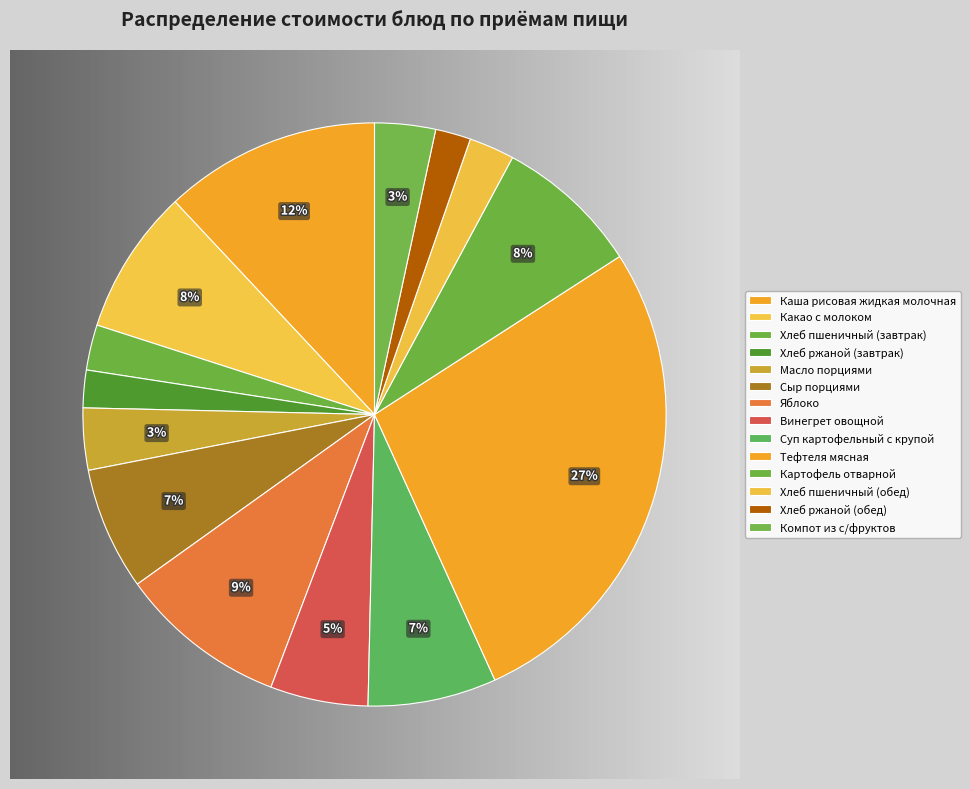

Which category has the biggest portion of the pie?

Тефтеля мясная